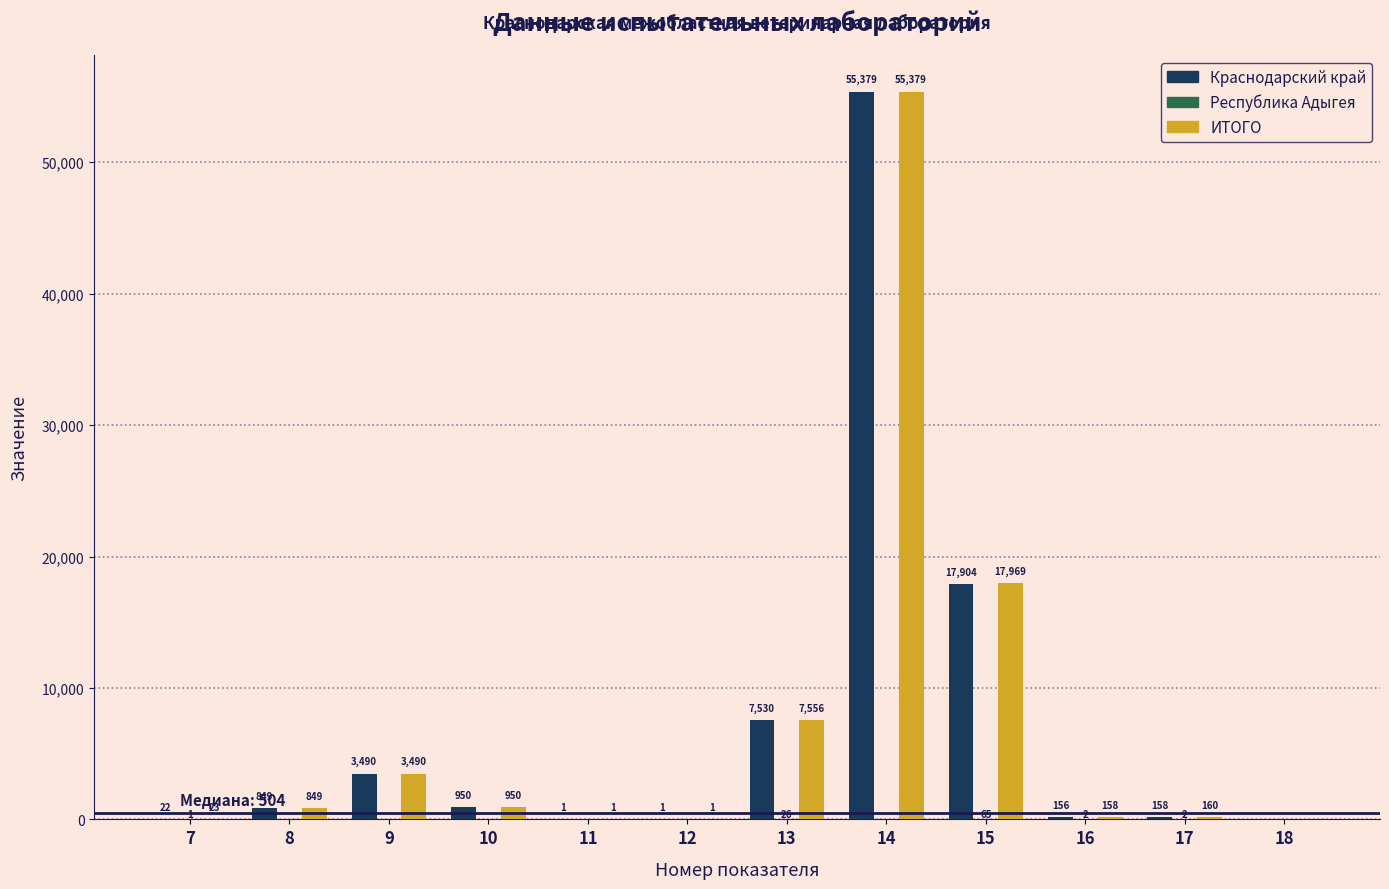

What is the sum of all Краснодарский край values?

86440